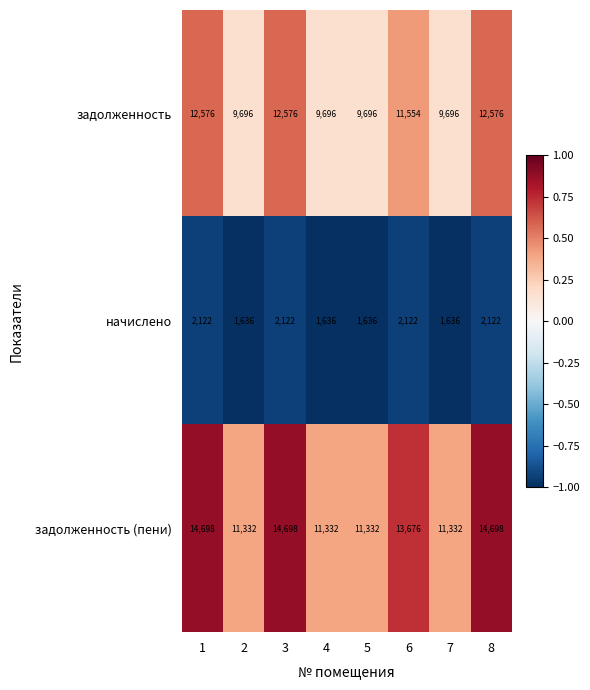

Which series changed the most between 2 and 8?

задолженность (пени)